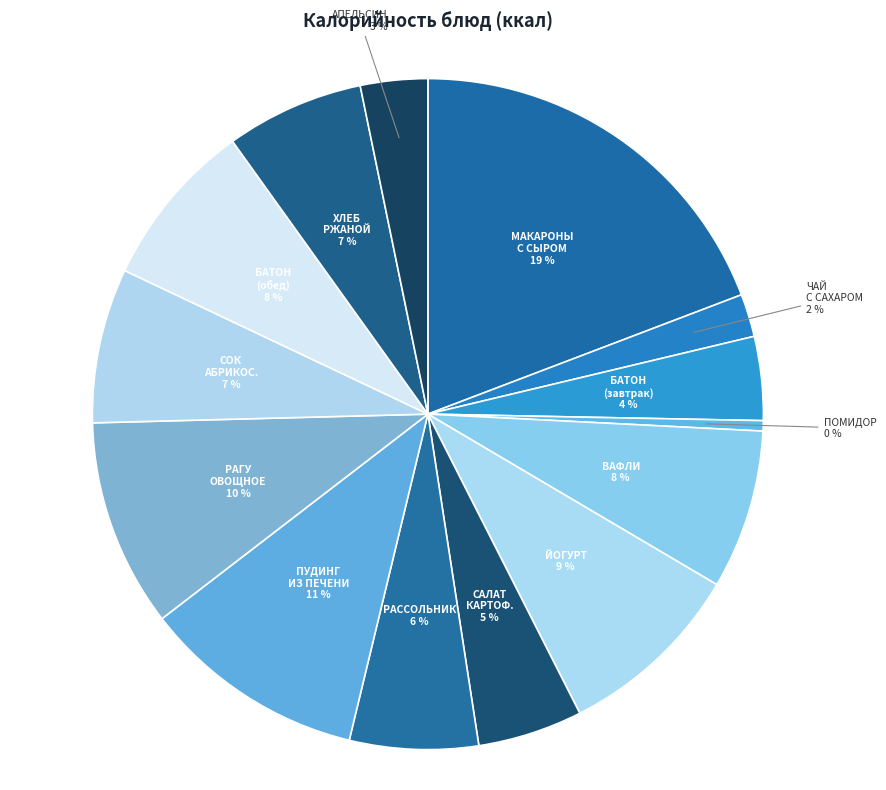

Is it true that РАГУ ОВОЩНОЕ is 1% of the pie?

False